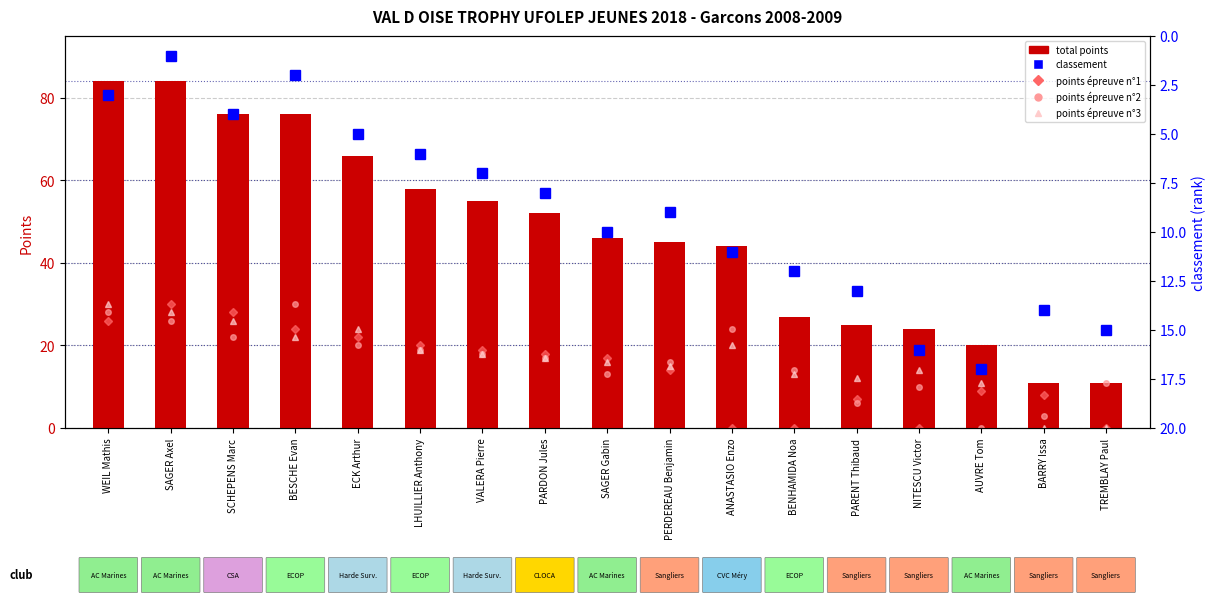

What is the total value across all series at SAGER Gabin?

102